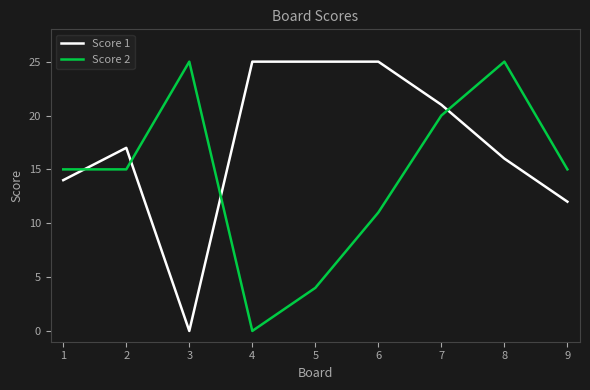

What is the average value of the Score 1 series?

17